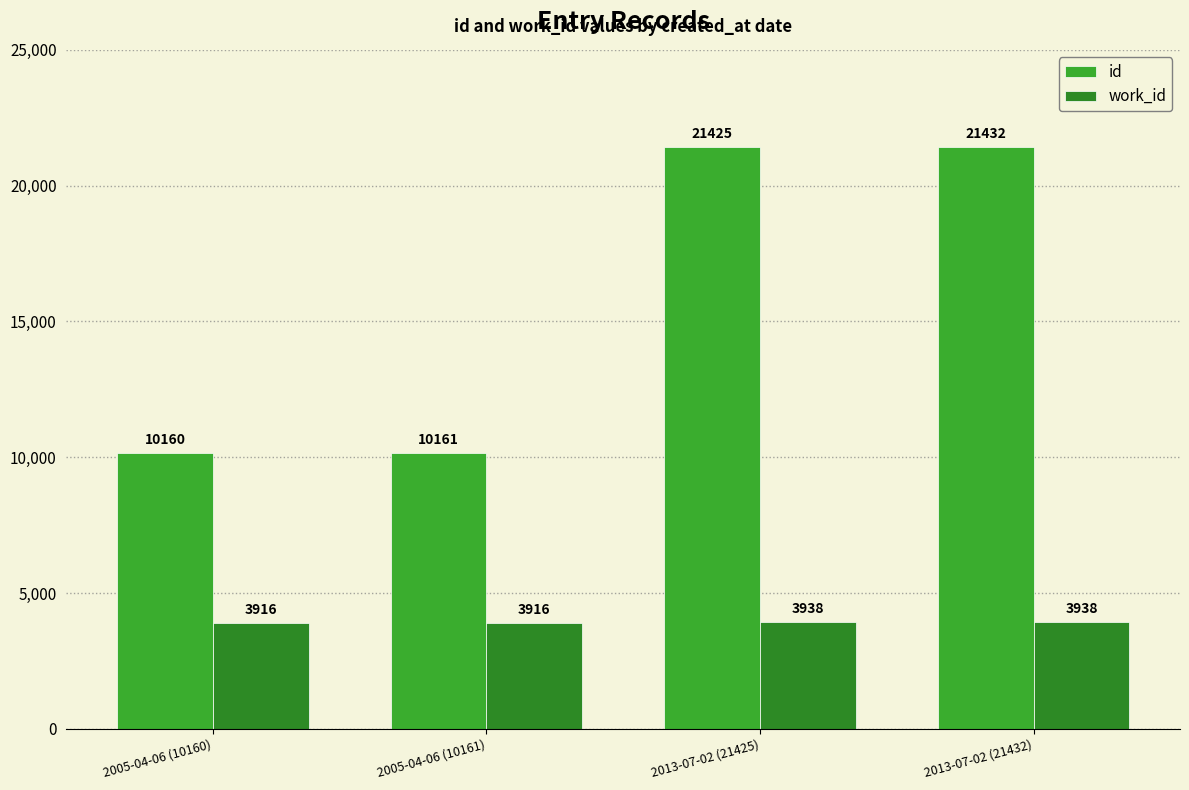

What is the difference between the maximum and minimum values in the work_id series?

22